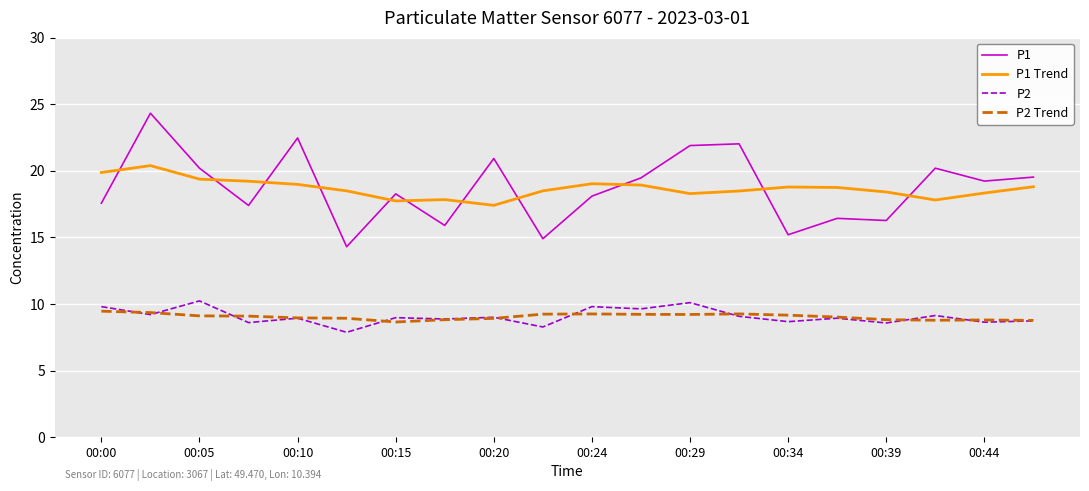

What is the maximum value shown in the chart?

24.3